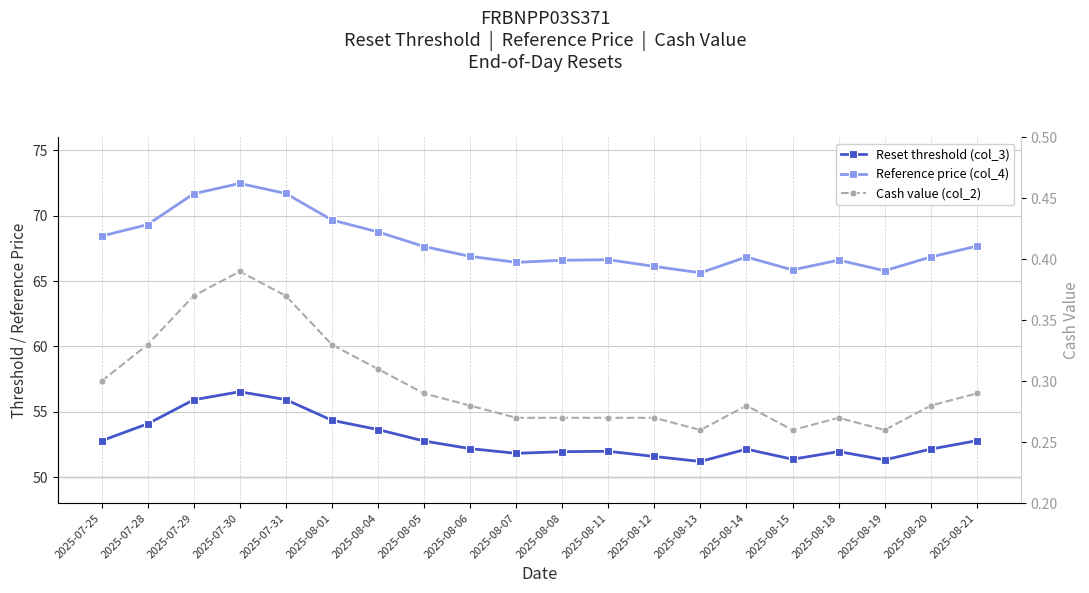

What is the difference between the second highest and minimum values in the Cash value (col_2) series?

0.1